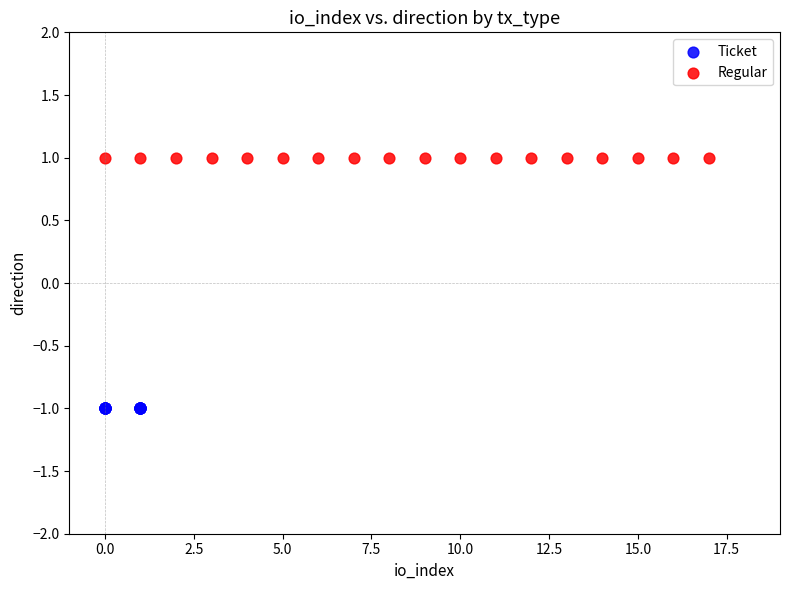

Which series reaches the maximum Y coordinate?

Regular